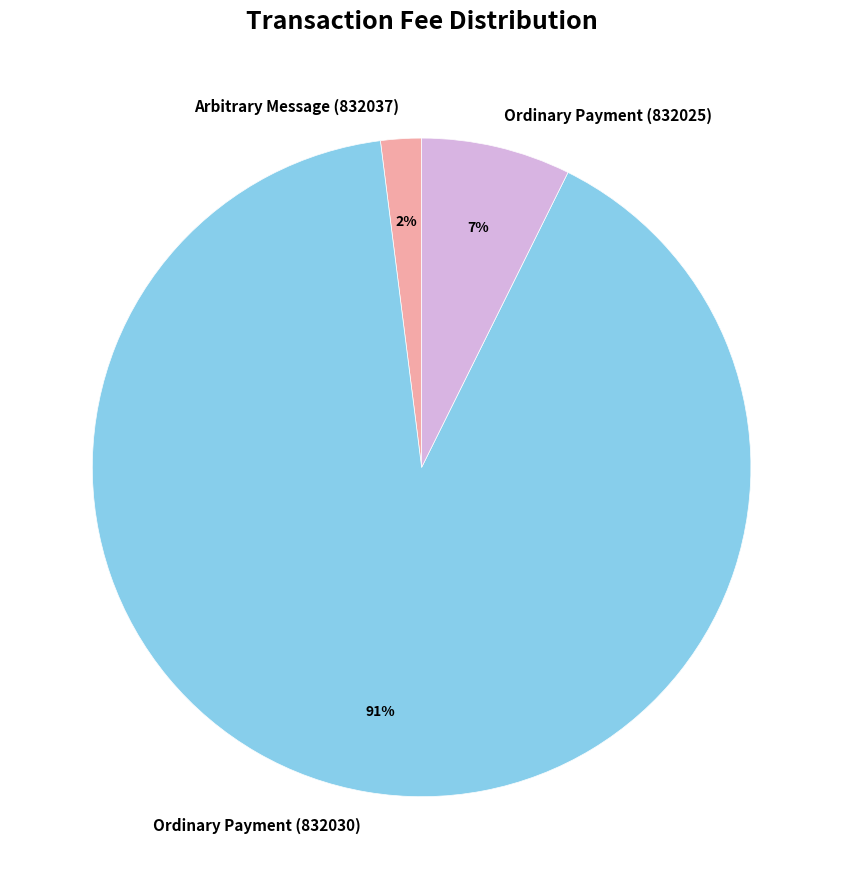

Is the sum of Ordinary Payment (832025) and Ordinary Payment (832030) greater than half?

Yes